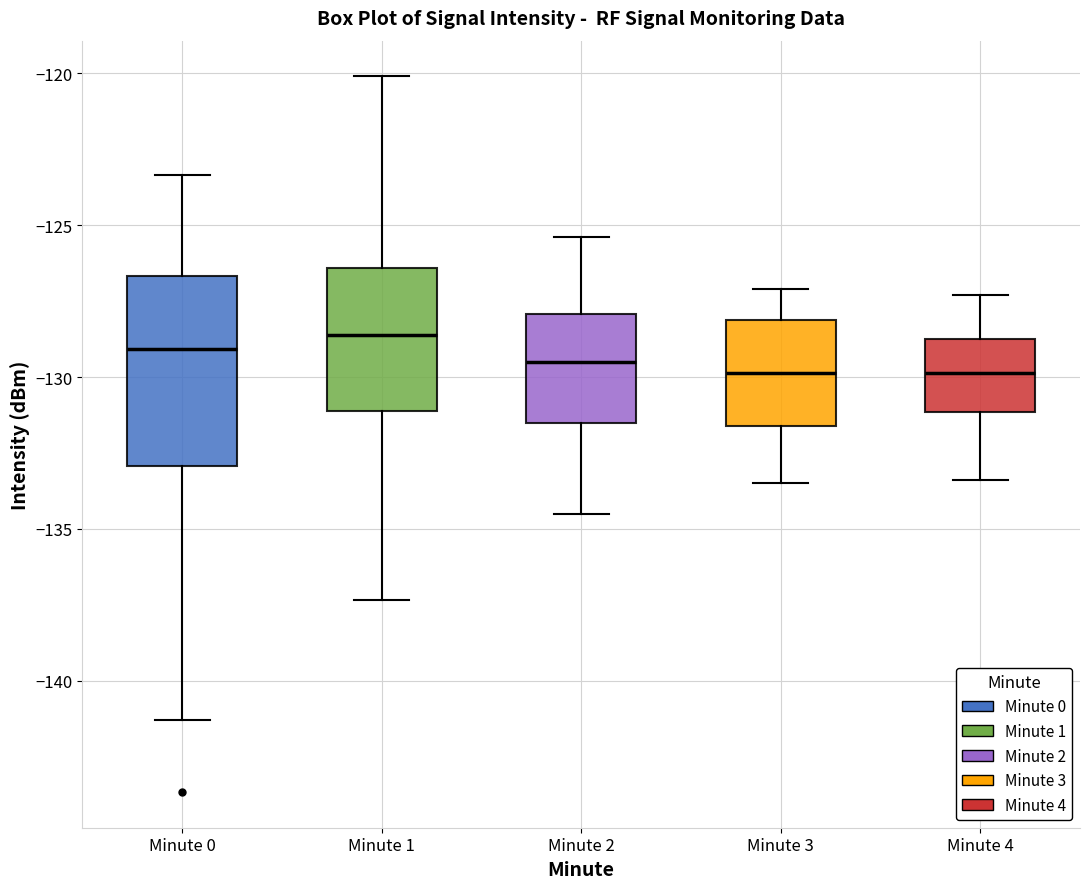

Where does the lower whisker of the box for Minute 2 end on the y-axis? The values are not printed on the chart, so give them approximately, as read against the axis.

-134.5